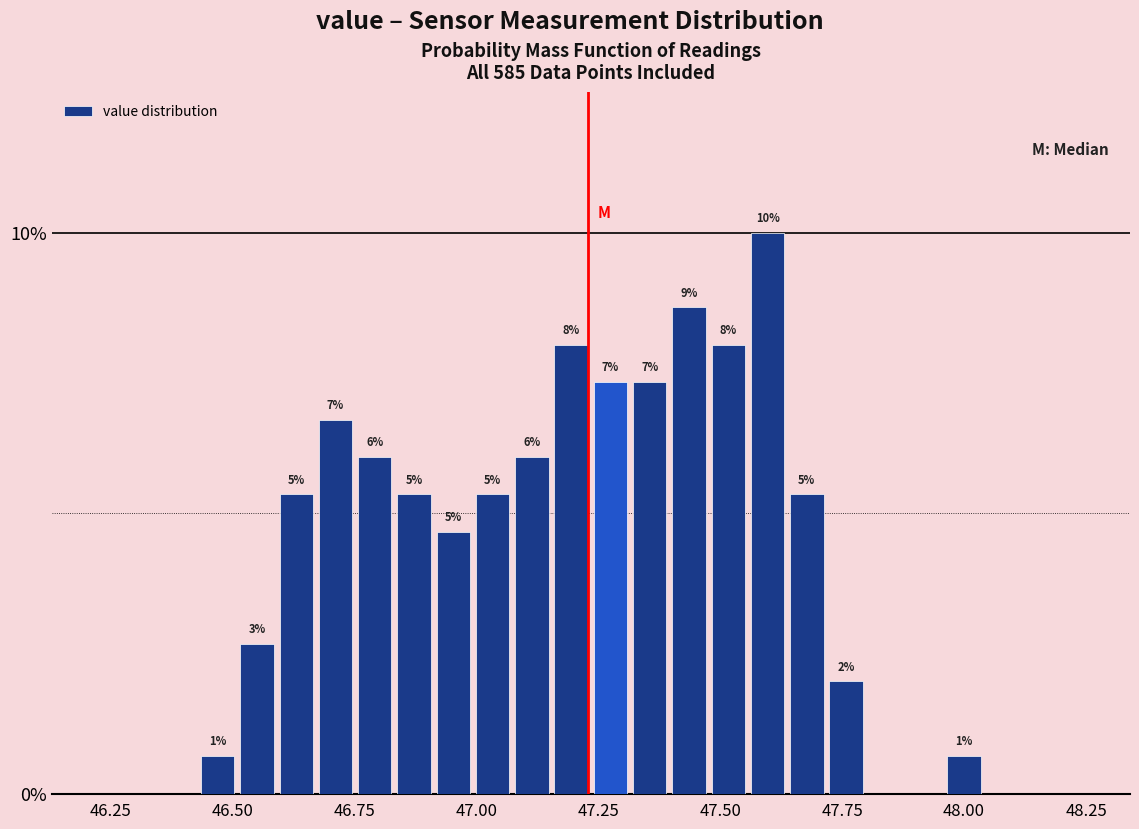

Around what value on the x-axis is the tallest bar? Give the approximate position of its centre, as read against the axis.

47.60